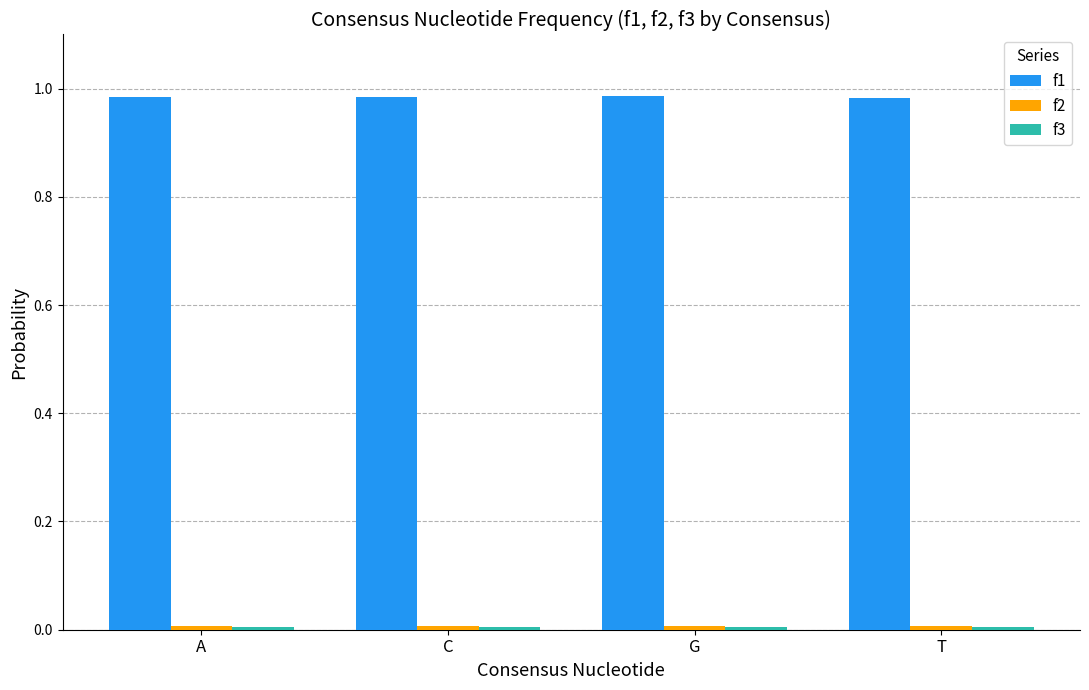

What is the sum of all f1 values?

3.9